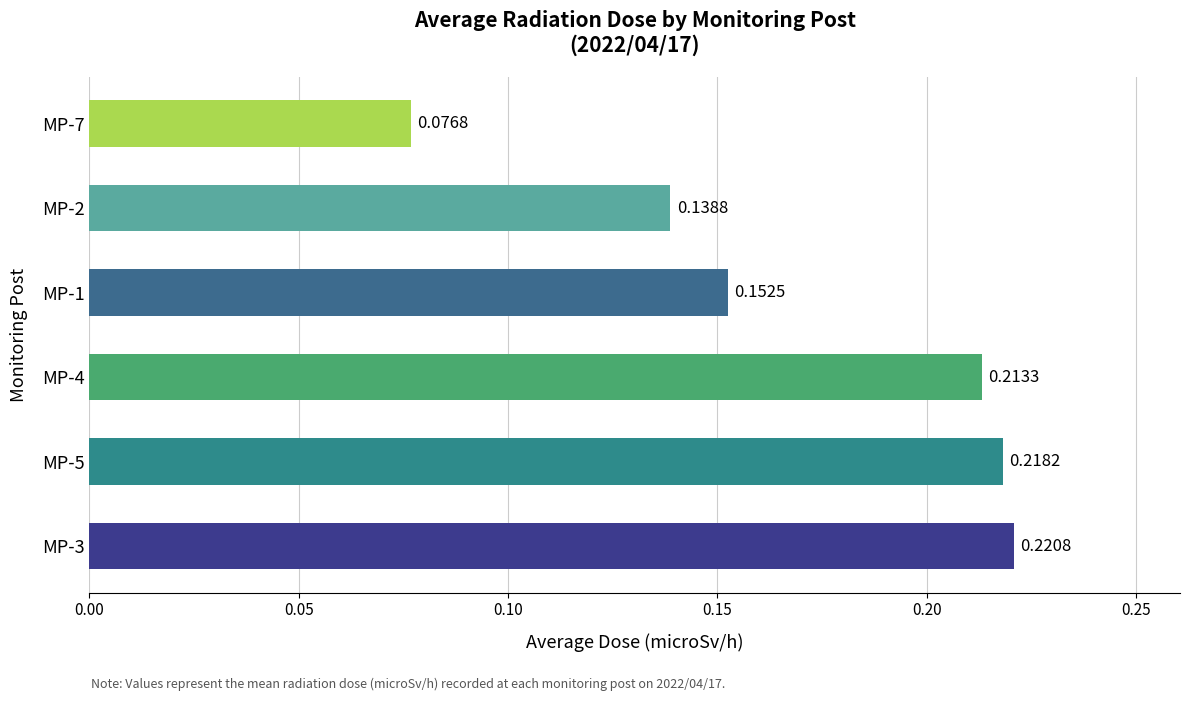

What is the sum of the values at MP-4 and MP-7?

0.3